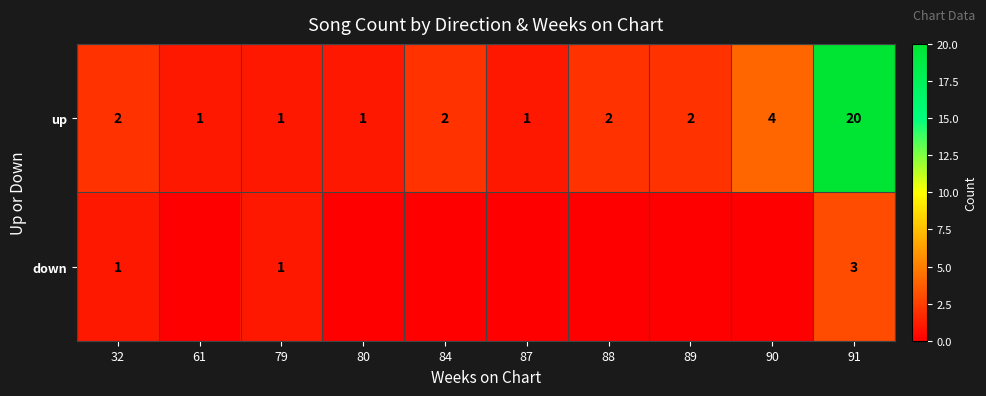

What is the difference between the maximum and second lowest values in the up series?

19